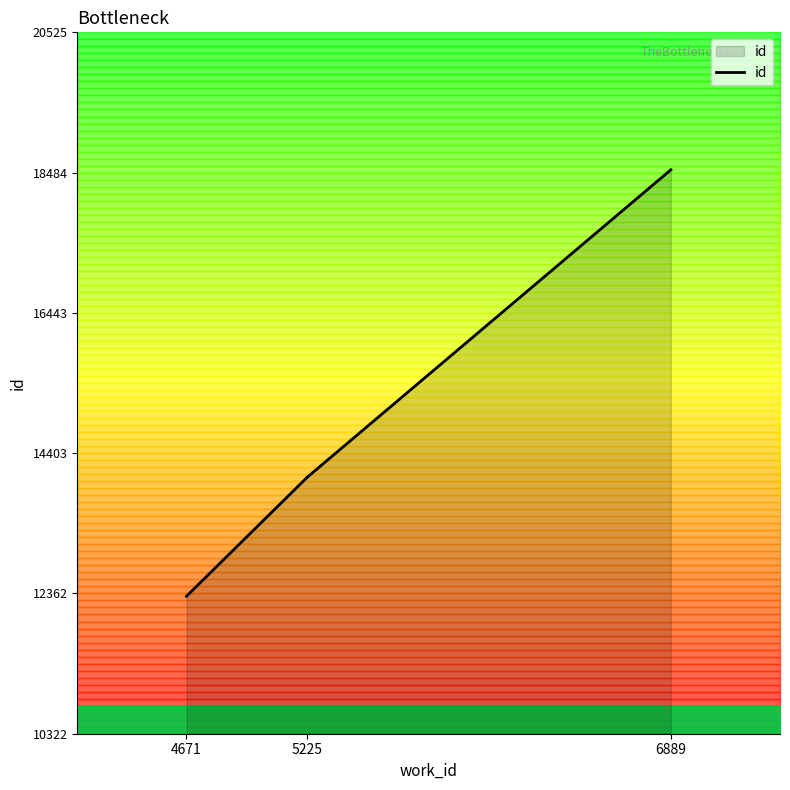

The value at 4671 is 12322. True or false?

True